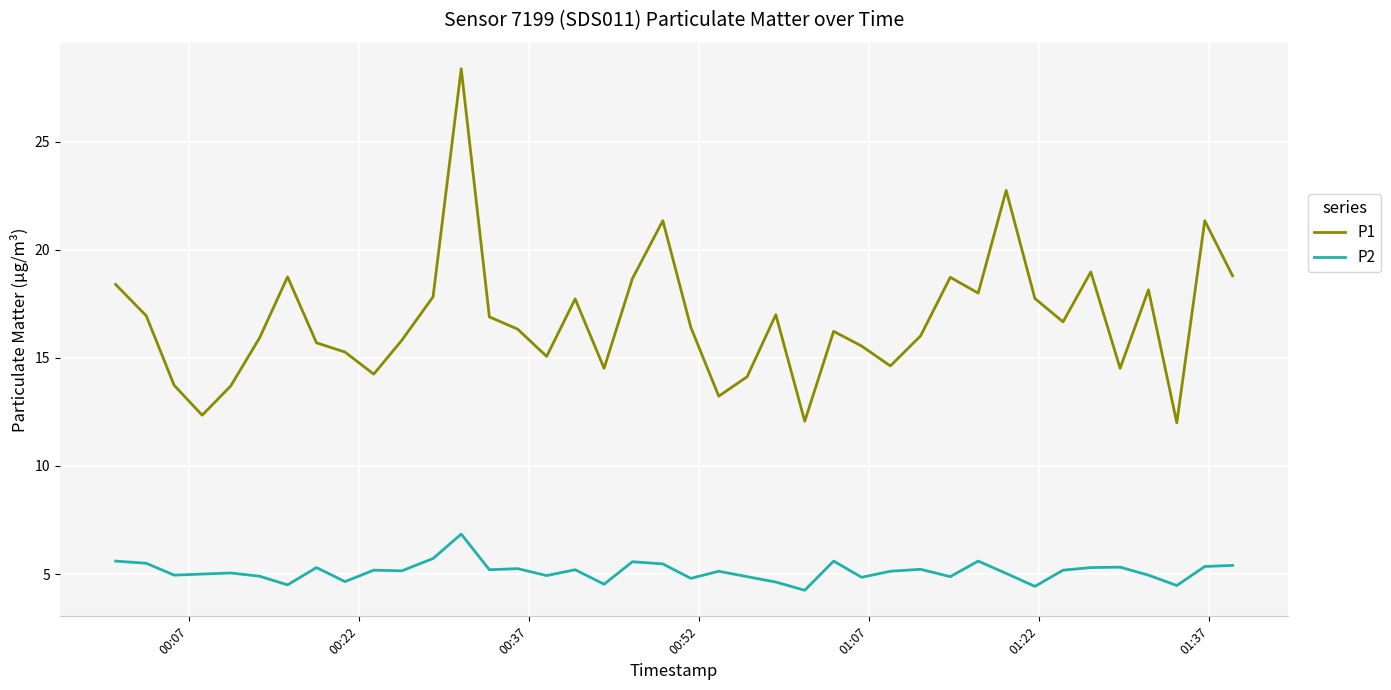

True or false: P1 and P2 intersect in this chart.

False